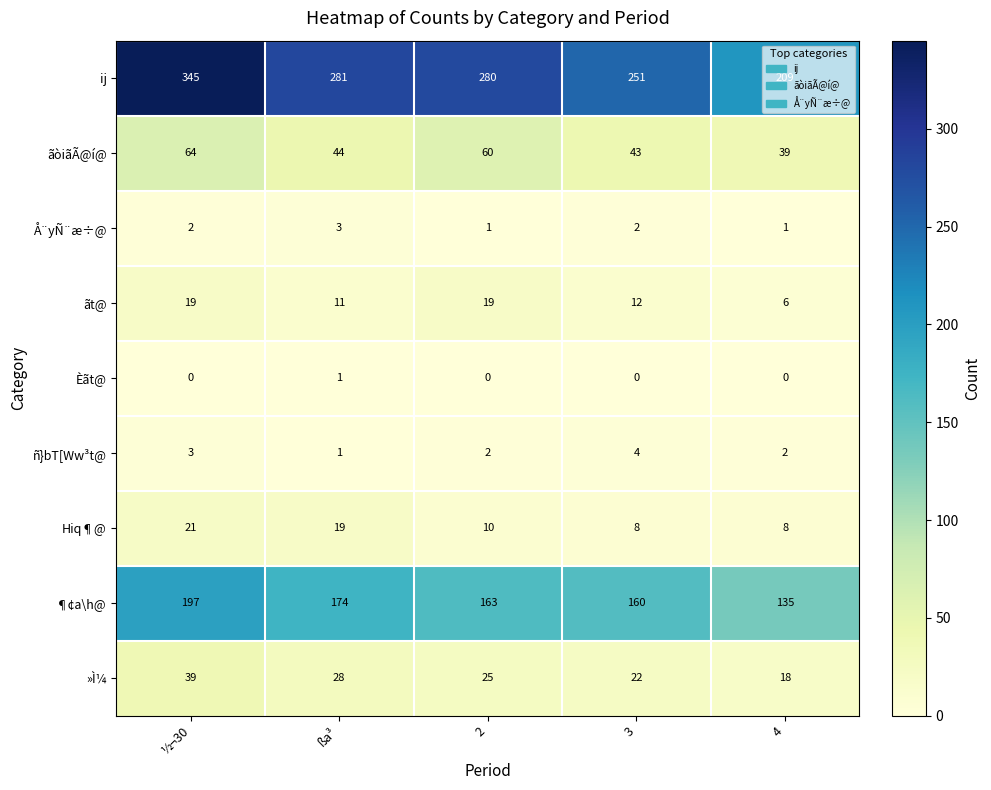

What is the difference between the highest and lowest values at ½¬30?

345